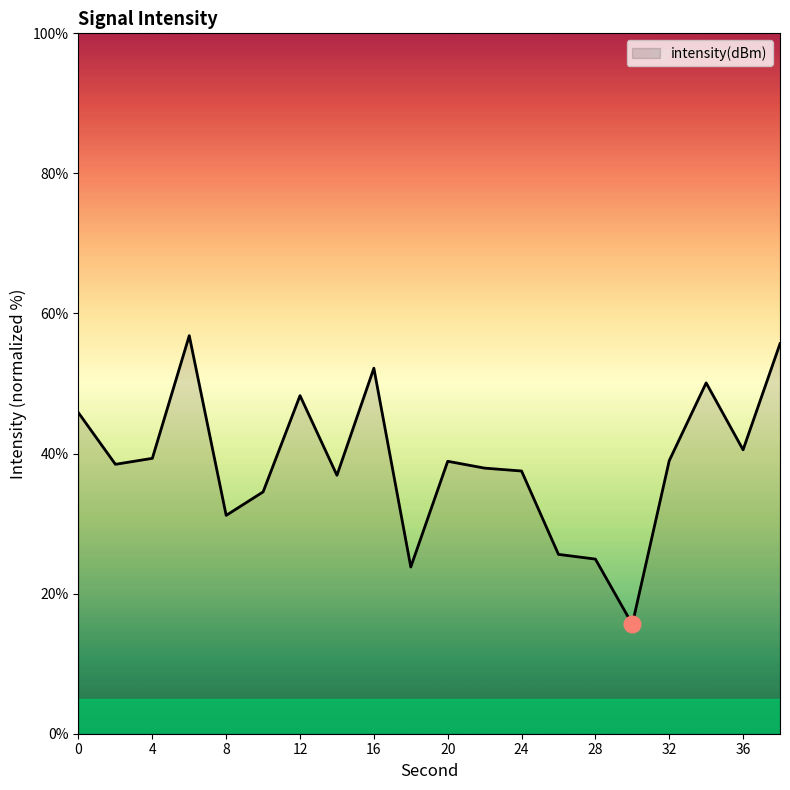

What is the minimum value shown in the chart?

15.6